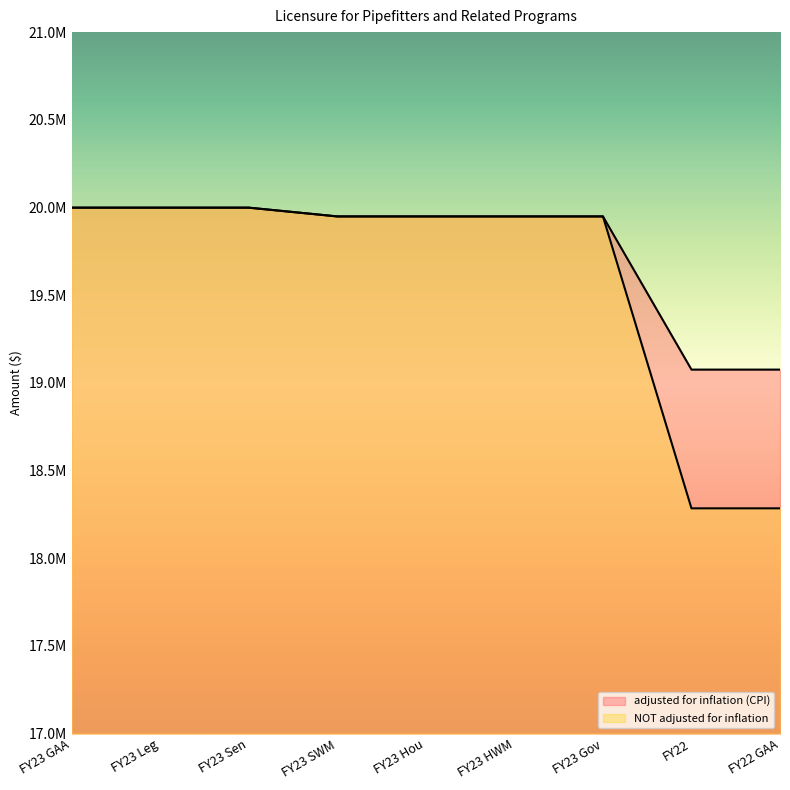

What is the sum of the adjusted for inflation (CPI) values at FY23 Gov and FY23 GAA?

39948033